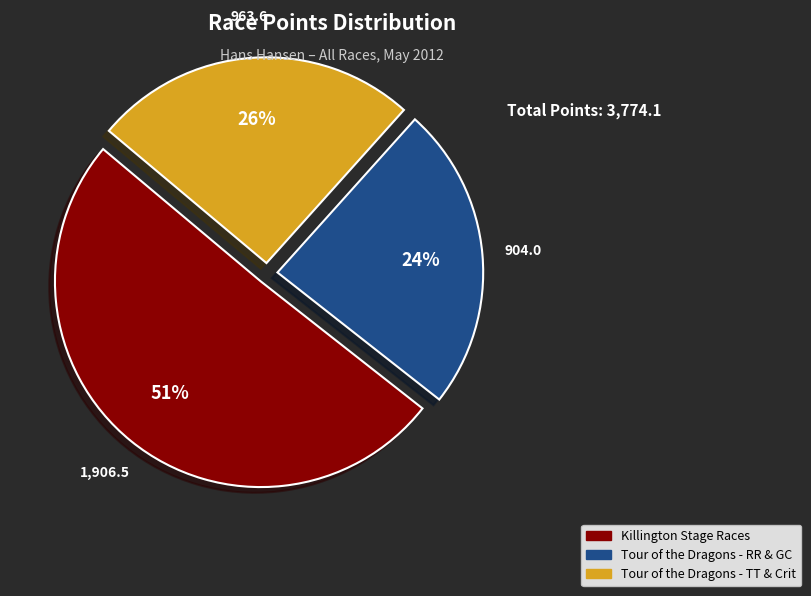

To the nearest percent, what is the difference between the largest and smallest slice percentages?

27%